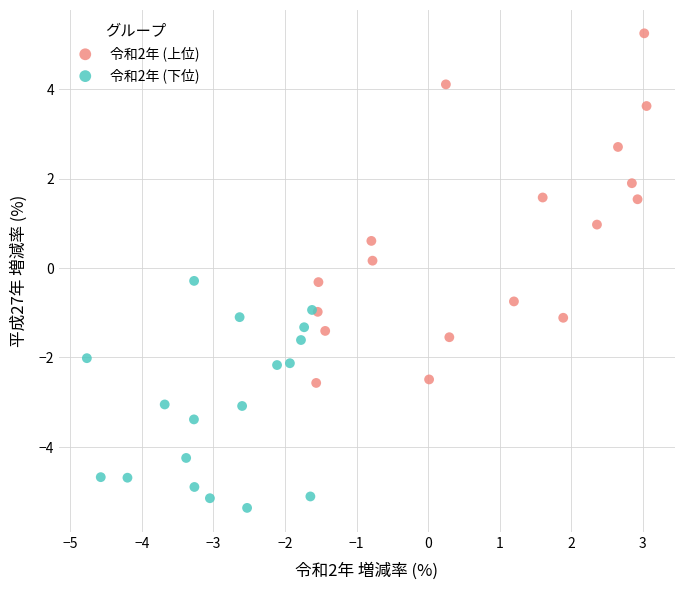

Which series reaches the minimum Y coordinate?

令和2年 (下位)